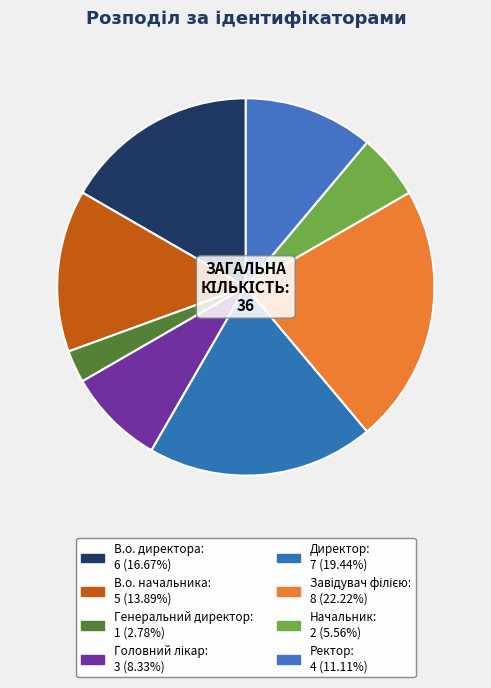

To the nearest percent, what is the average slice percentage?

12%